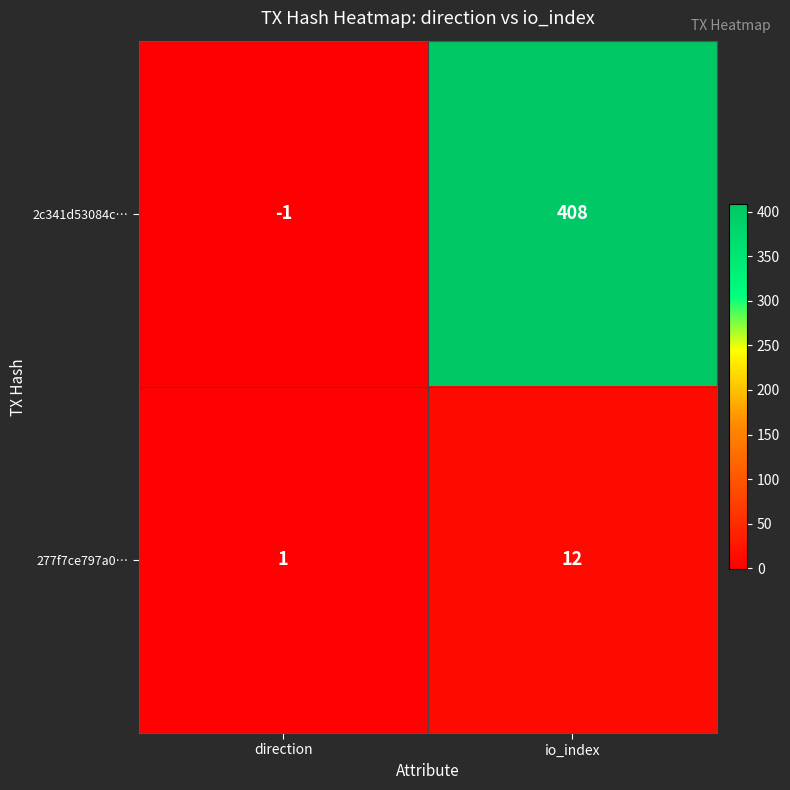

At which category is the sum across all series the highest?

io_index